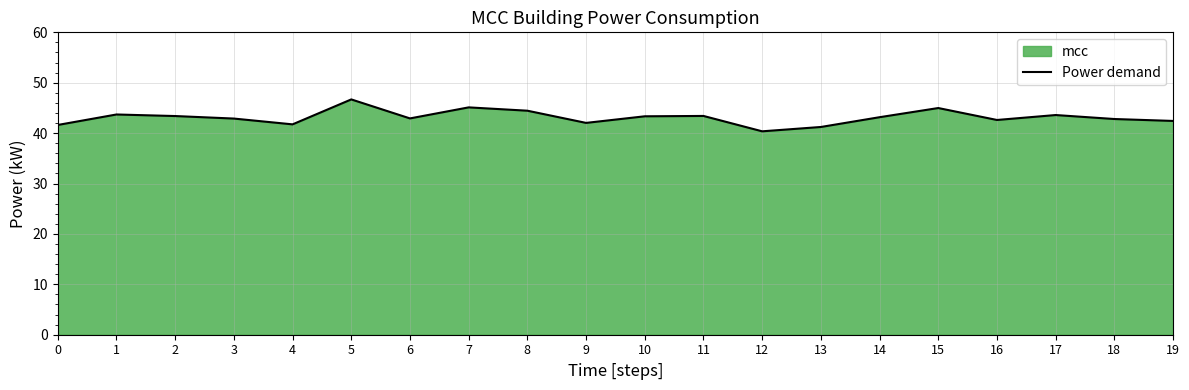

Between 2 and 10, which is larger?

2